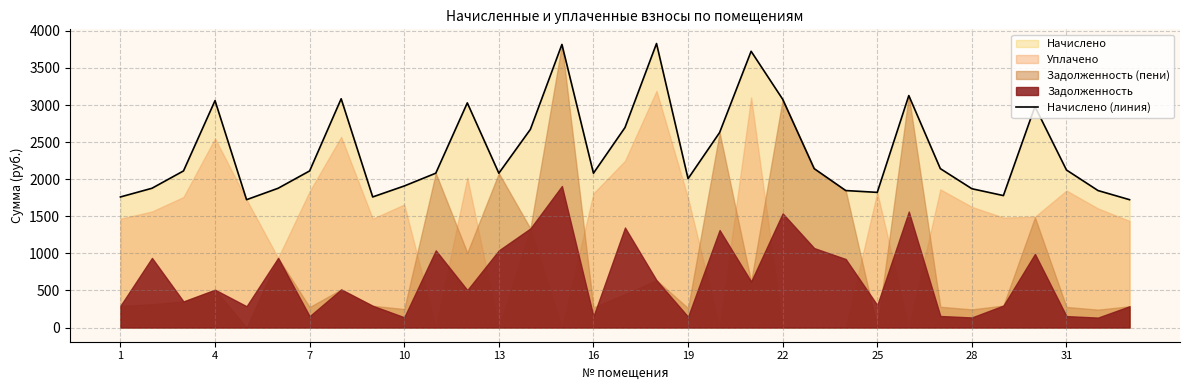

What is the minimum value for Начислено (линия)?

1723.7